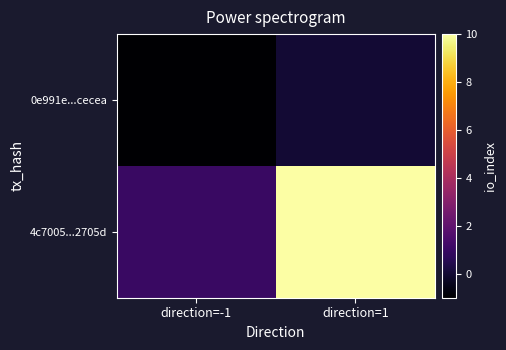

Rank the series by their average value, from highest to lowest.

4c7005...2705d, 0e991e...cecea